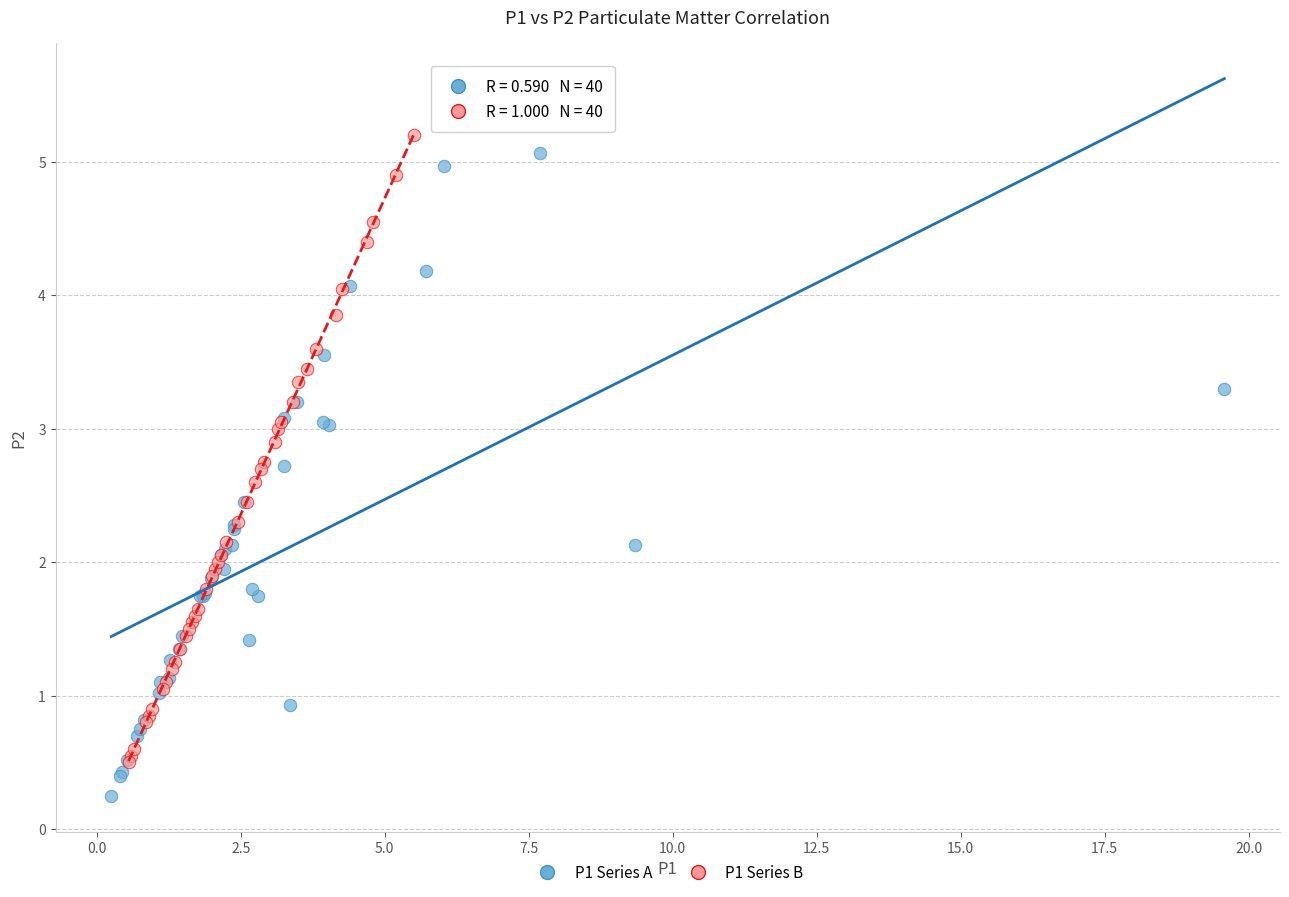

Which series contains the lowest Y value?

P1 Series A